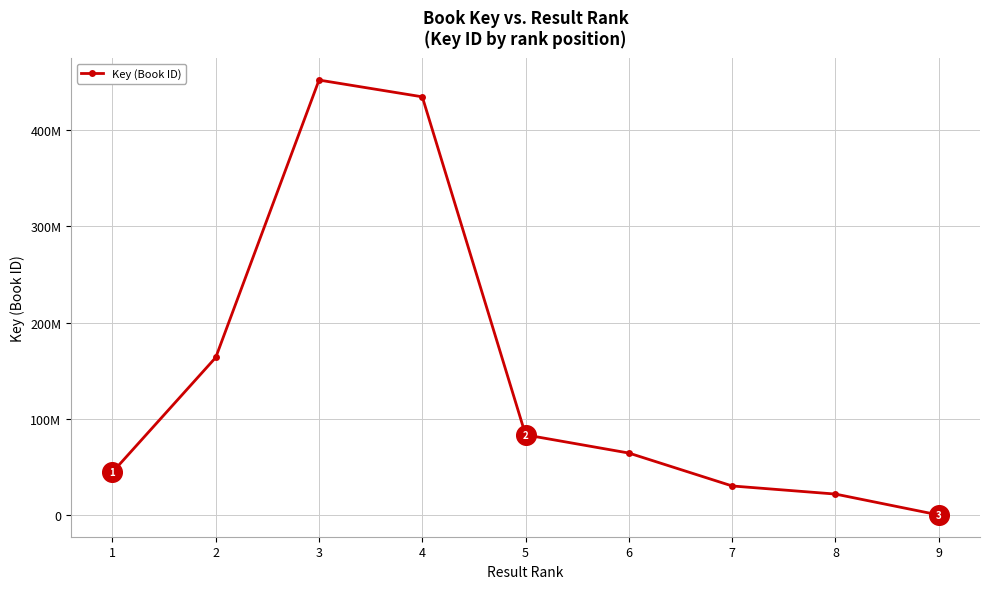

What is the change in value from 4 to 5?

-350735401